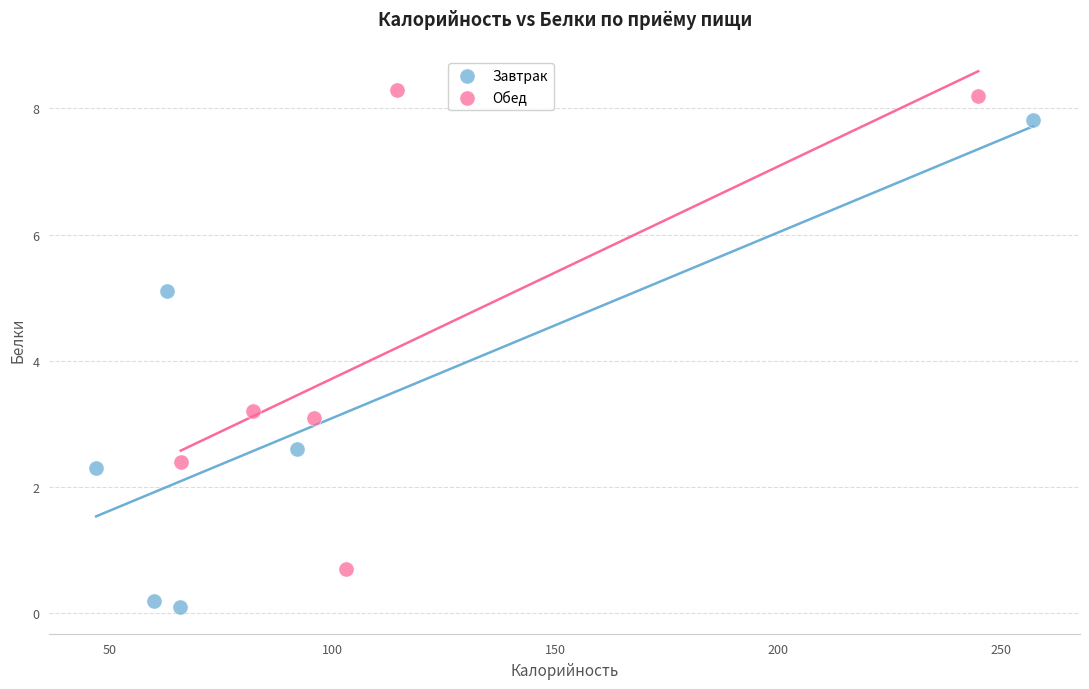

Which series contains the lowest Y value?

Завтрак